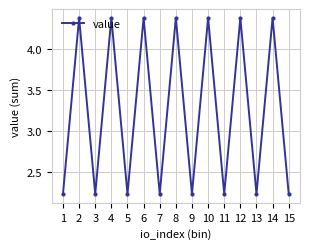

What is the value of the 6th point from the left?

4.4